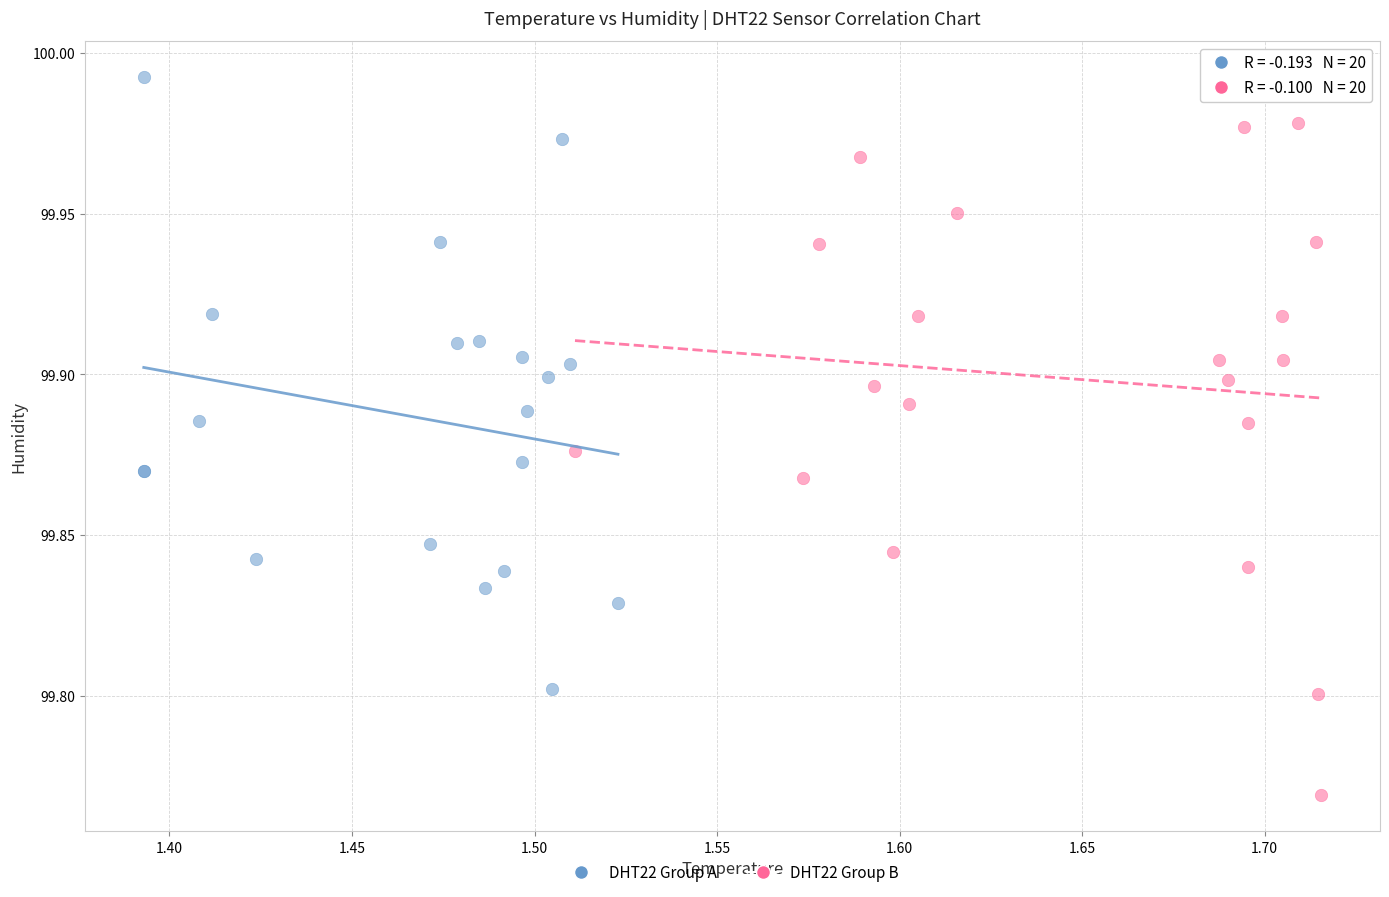

Which series has the widest spread of Y values?

DHT22 Group B